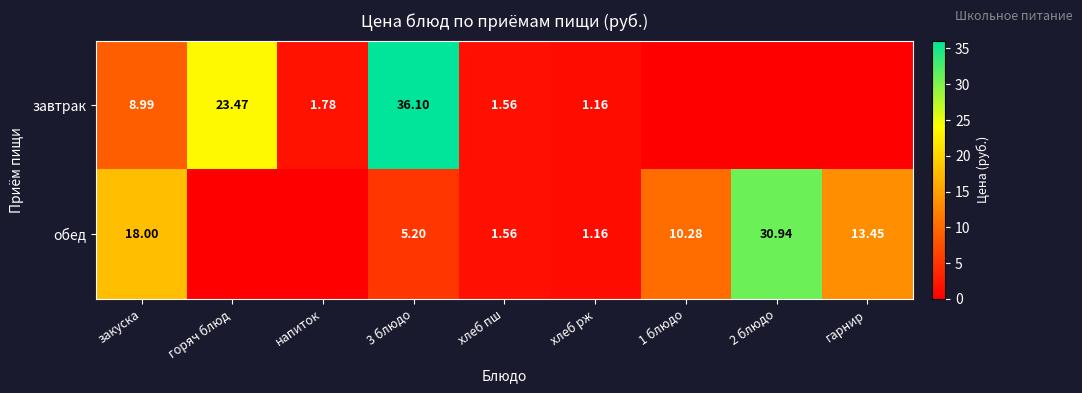

How many values in the завтрак series are below 1?

3